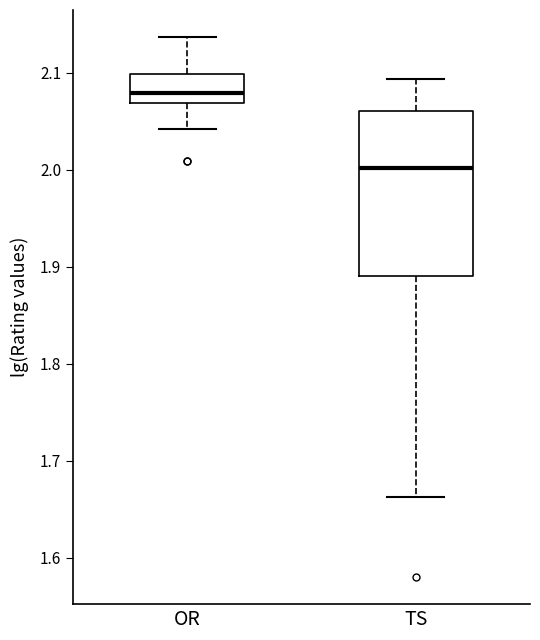

Comparing the boxes themselves (not the whiskers), which one is the tallest?

TS